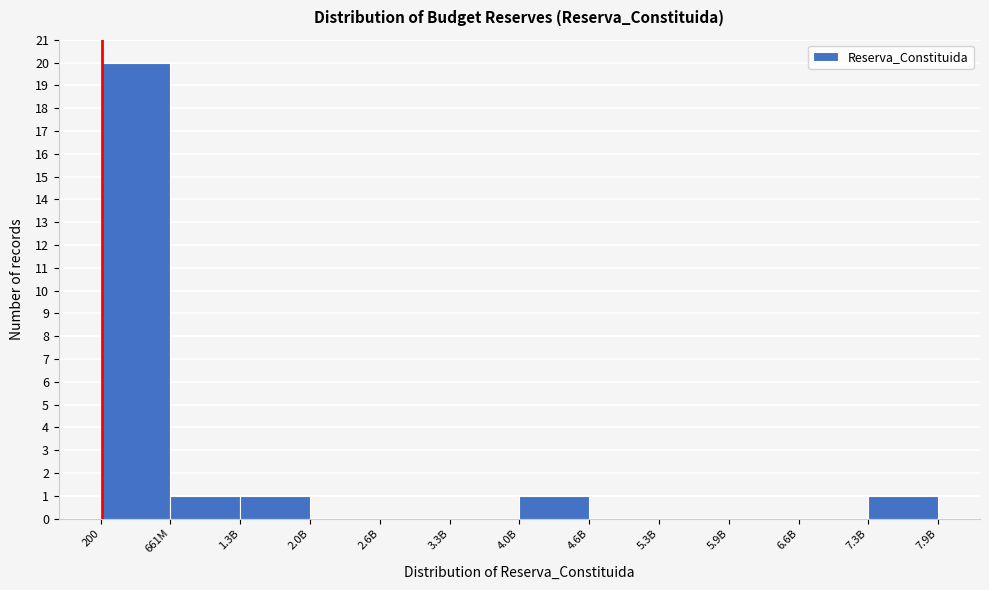

Reading left to right, list all the values displayed in this chart.

200=20	661M=1	1.3B=1	2.0B=0	2.6B=0	3.3B=0	4.0B=1	4.6B=0	5.3B=0	5.9B=0	6.6B=0	7.3B=1